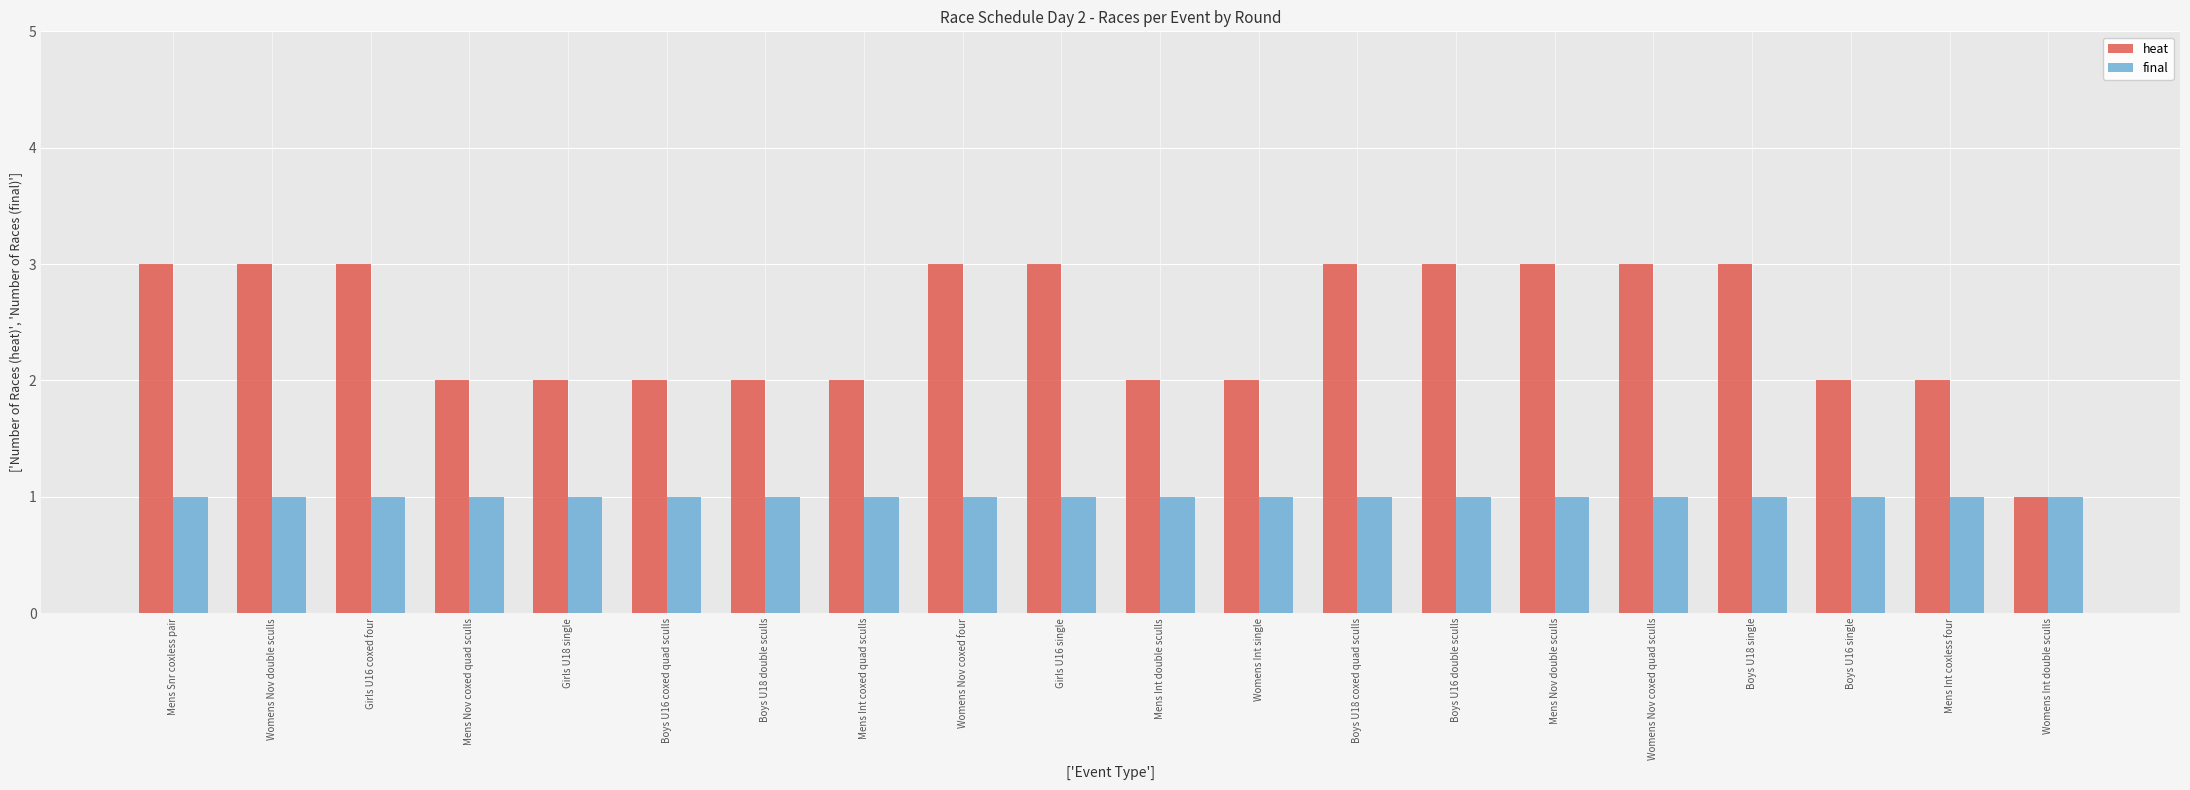

What are all the series names shown in the legend?

heat, final